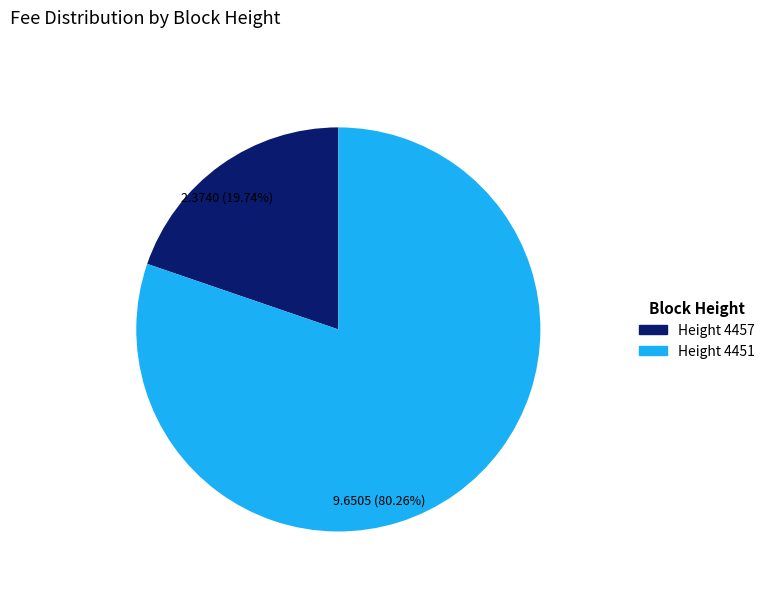

Is there a majority slice in this chart?

Yes